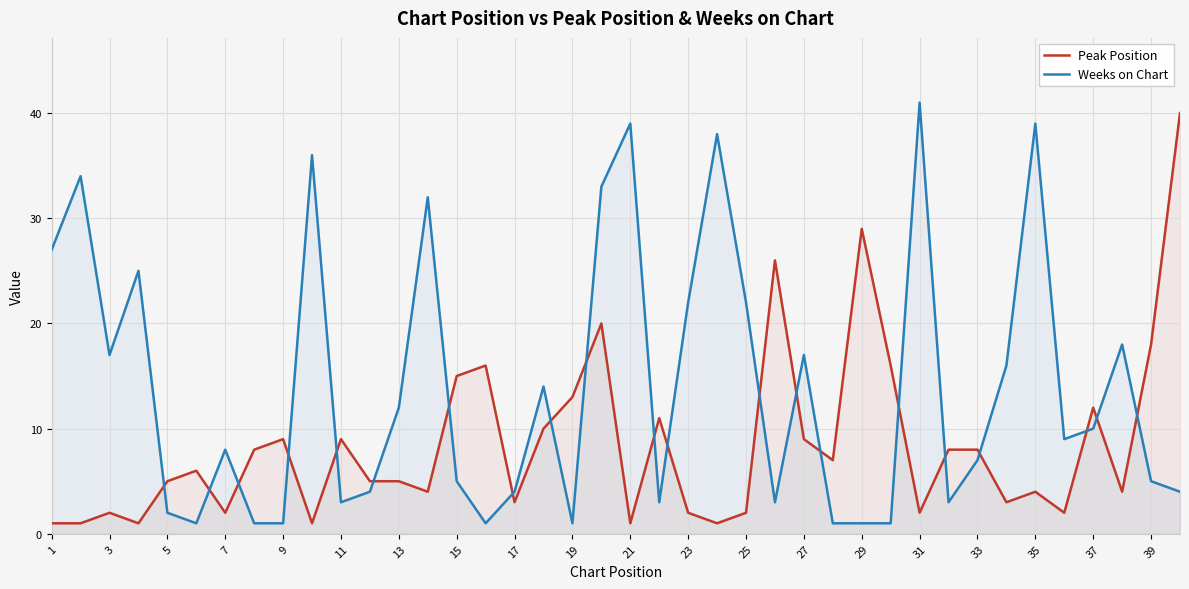

List the series in order of their overall mean, highest first.

Weeks on Chart, Peak Position